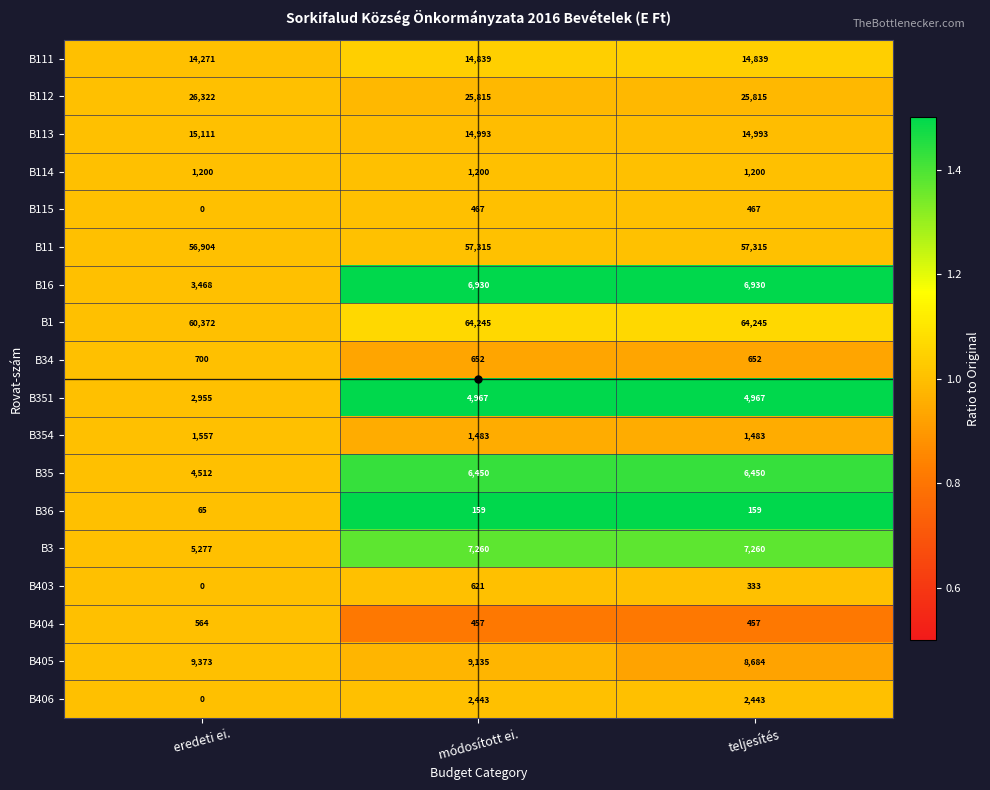

At which label does B354 reach its peak?

eredeti ei.